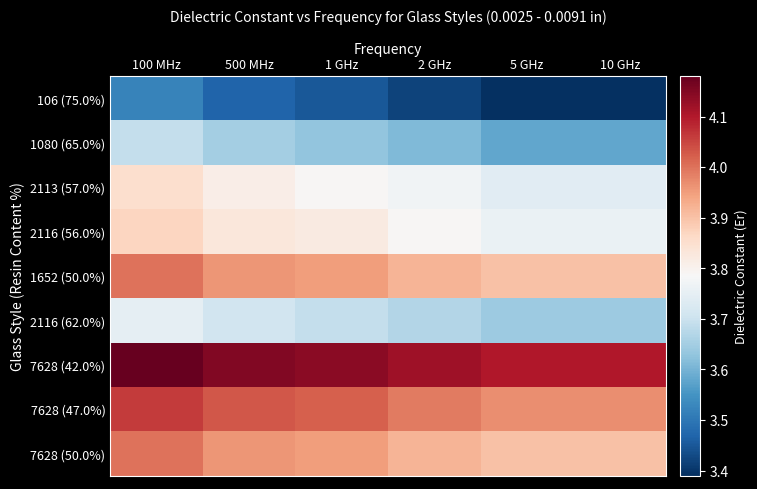

At 500 MHz, list the series in order from smallest to largest.

106 (75.0%), 1080 (65.0%), 2116 (62.0%), 2113 (57.0%), 2116 (56.0%), 1652 (50.0%), 7628 (50.0%), 7628 (47.0%), 7628 (42.0%)